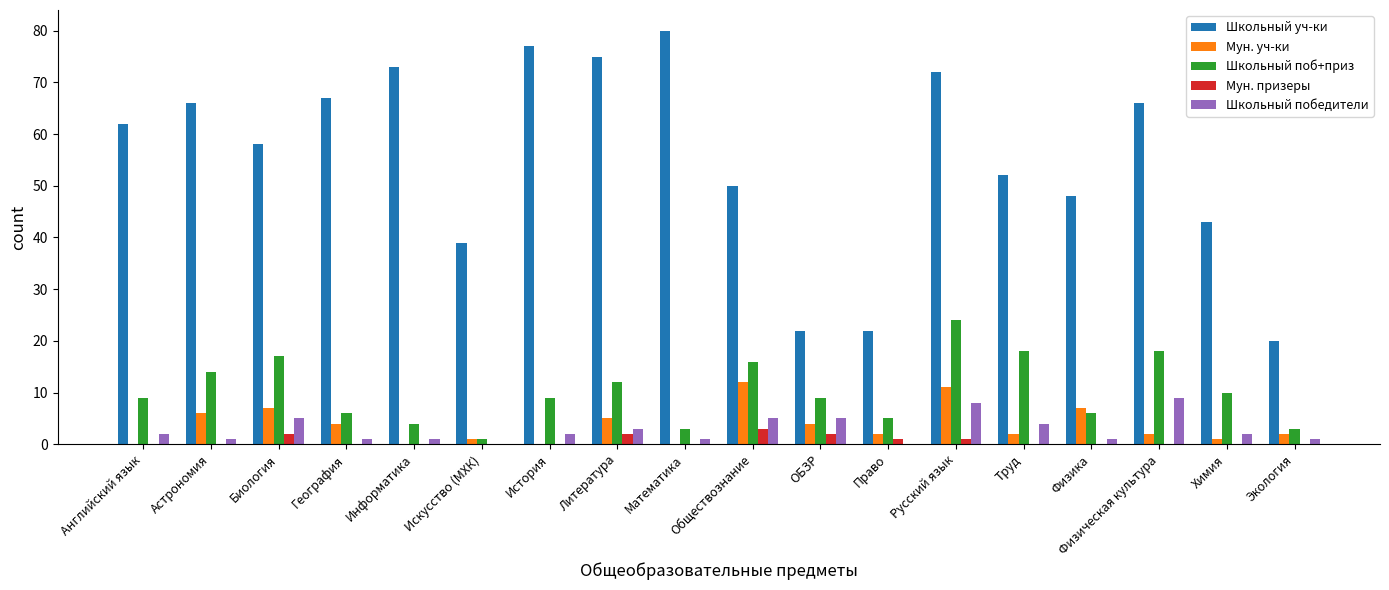

Is it true that Школьный победители equals 0 at Право?

True